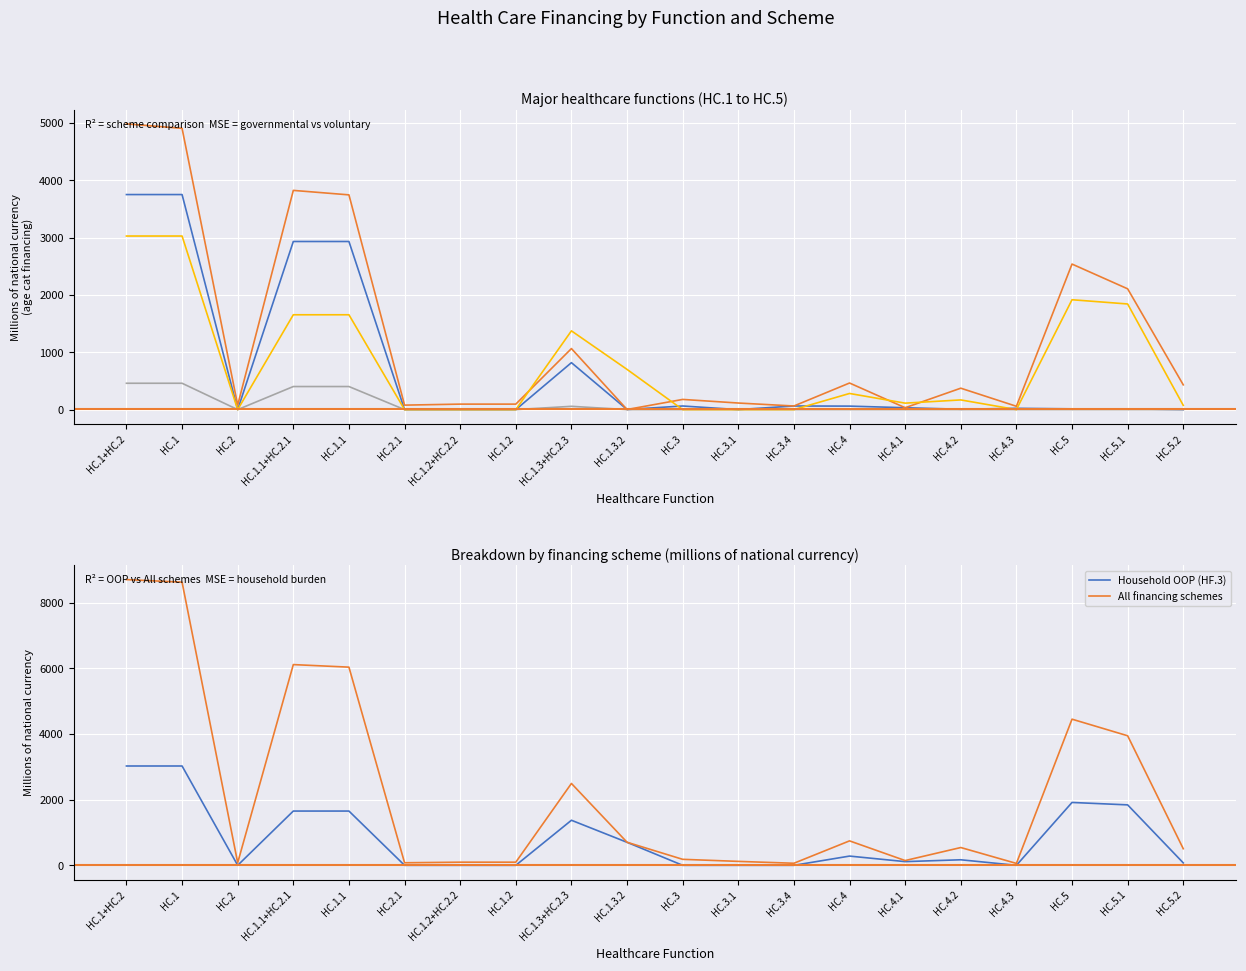

What position from the right is HC.3.4?

8